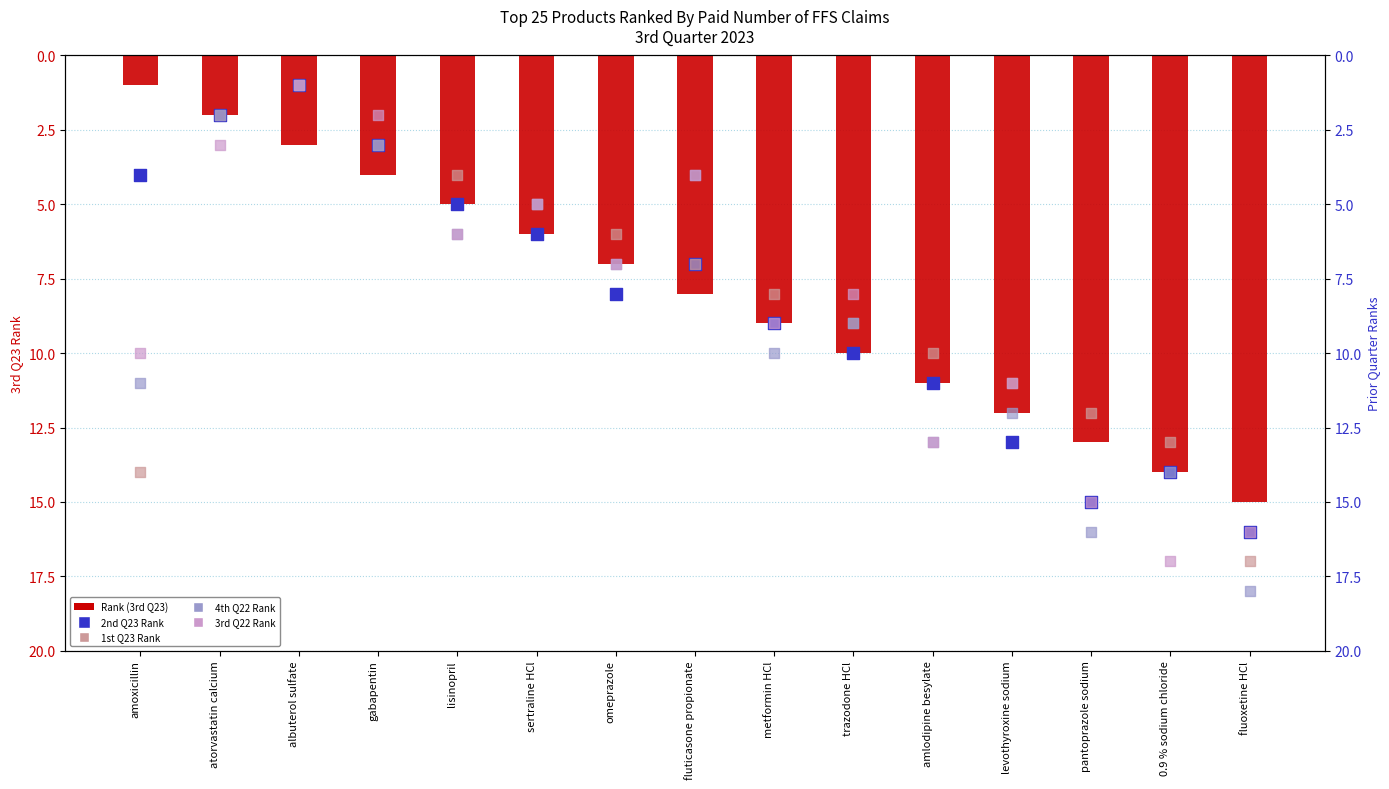

Which series has the widest spread of Y values?

4th Q22 Rank